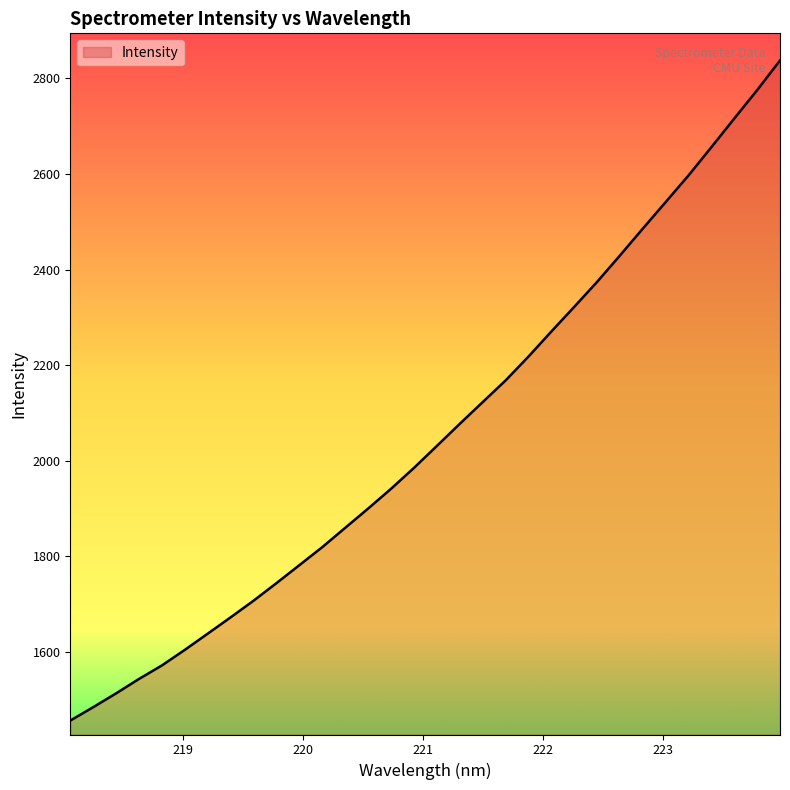

What is the average value?

2057.7